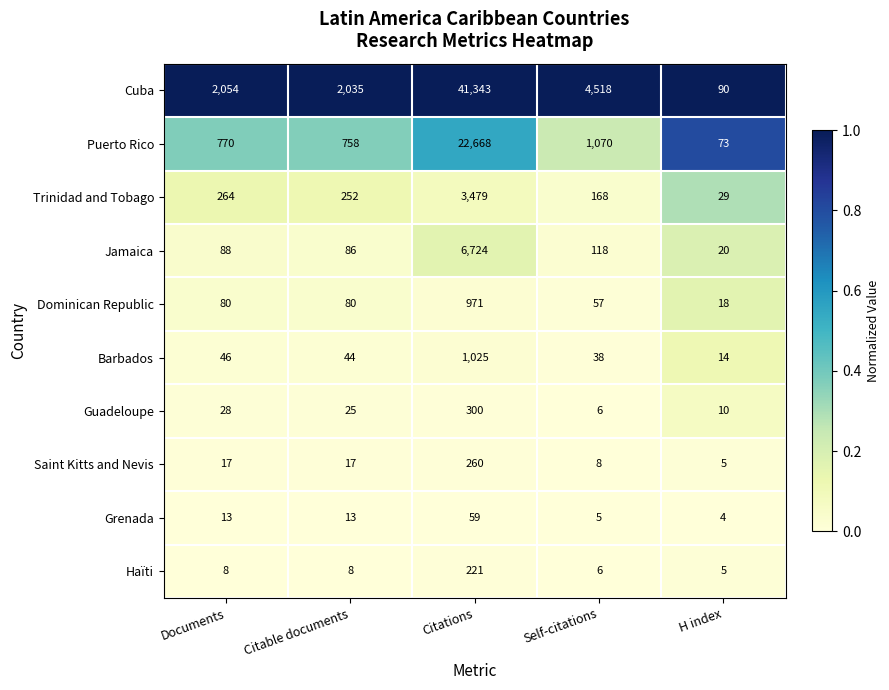

What is the total value across all series at Self-citations?

5994